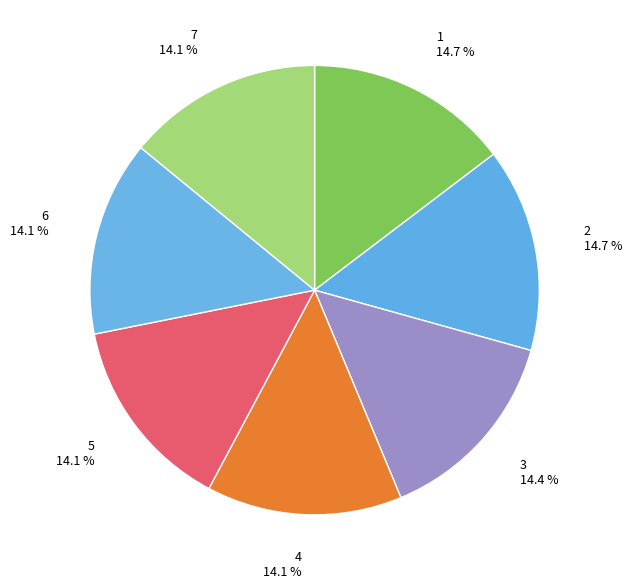

Combined, what portion of the pie is 6 and 5?

28.1%